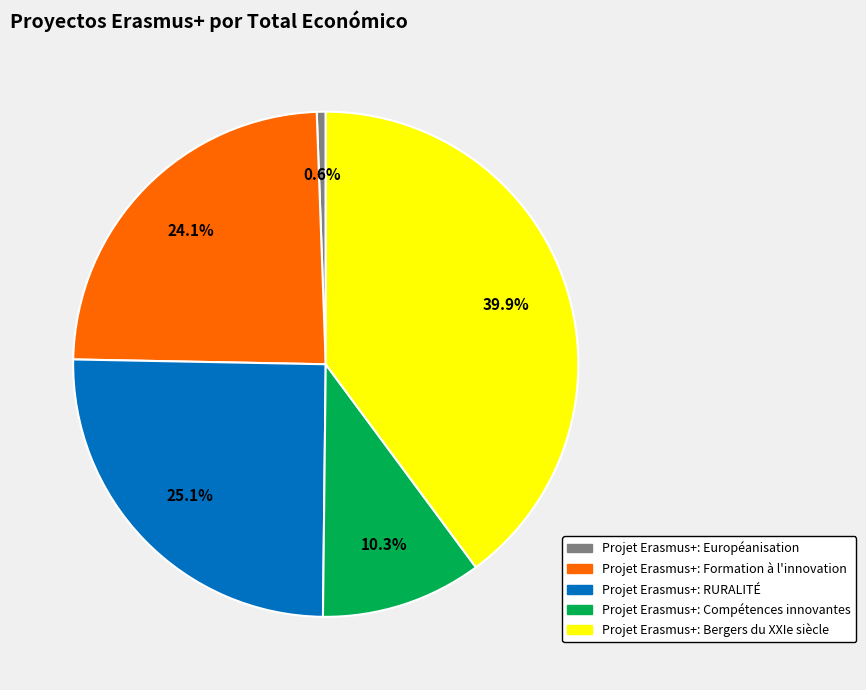

To the nearest percent, what portion does Projet Erasmus+: Bergers du XXIe siècle represent?

40%